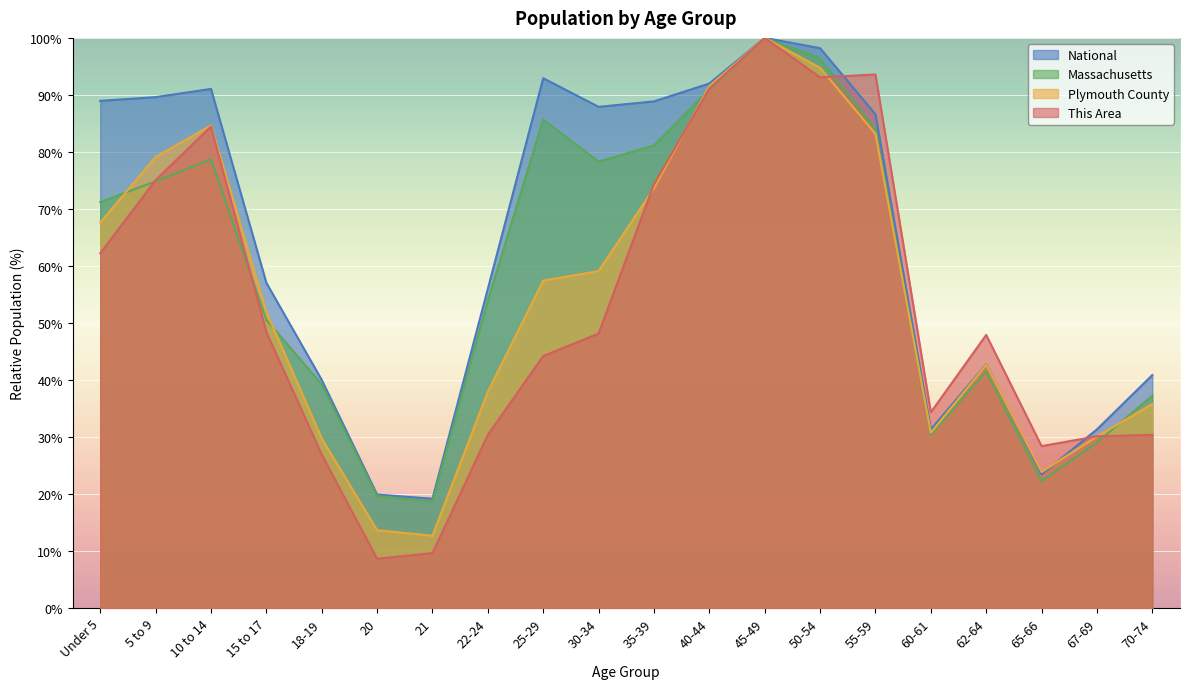

What is the label of the 5th point from the right?

60-61